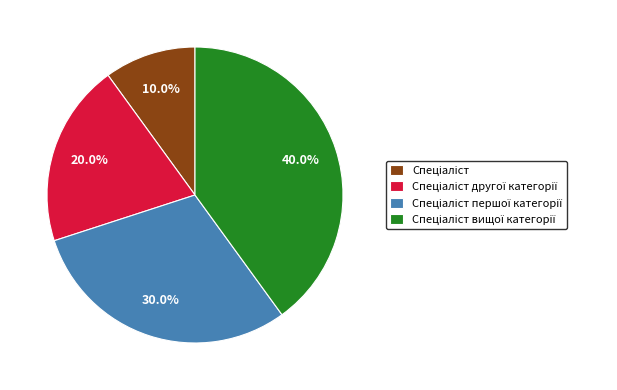

Is there a majority slice in this chart?

No